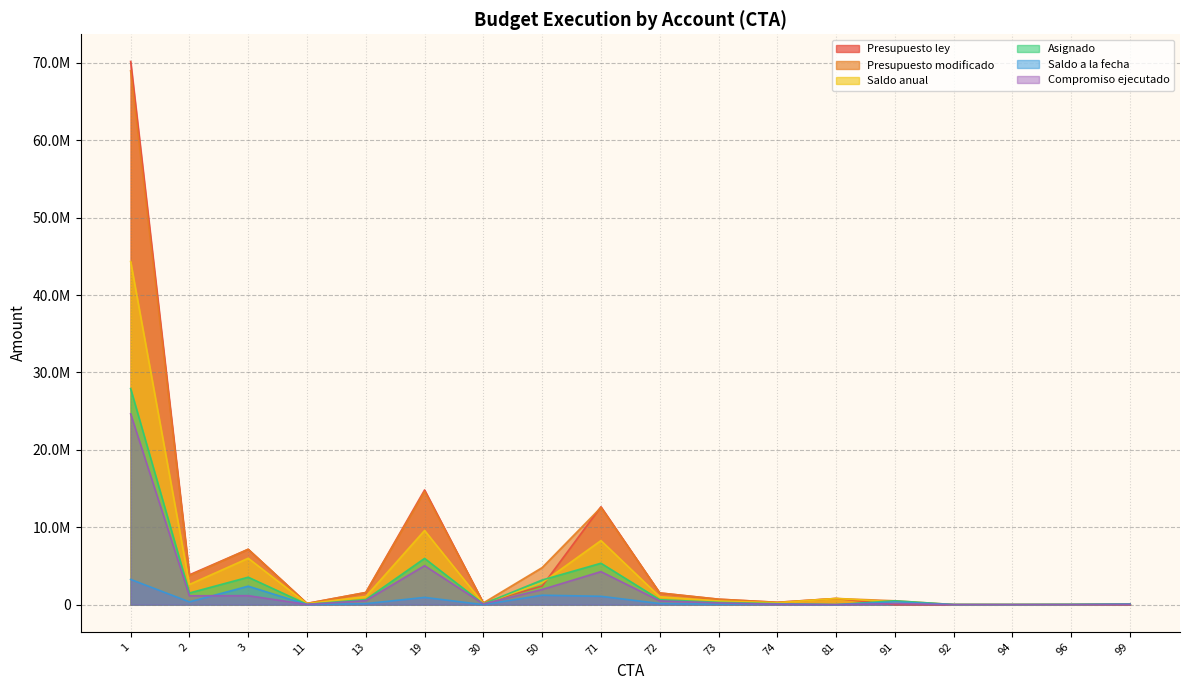

Is it true that Presupuesto ley equals 114751836.5 at 1?

False